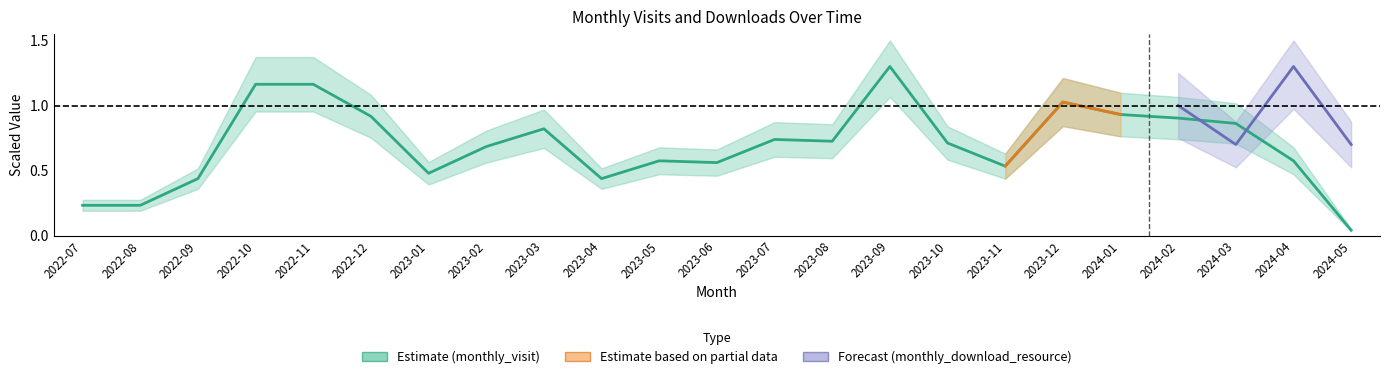

At which category does the data reach its first local valley?

2023-01